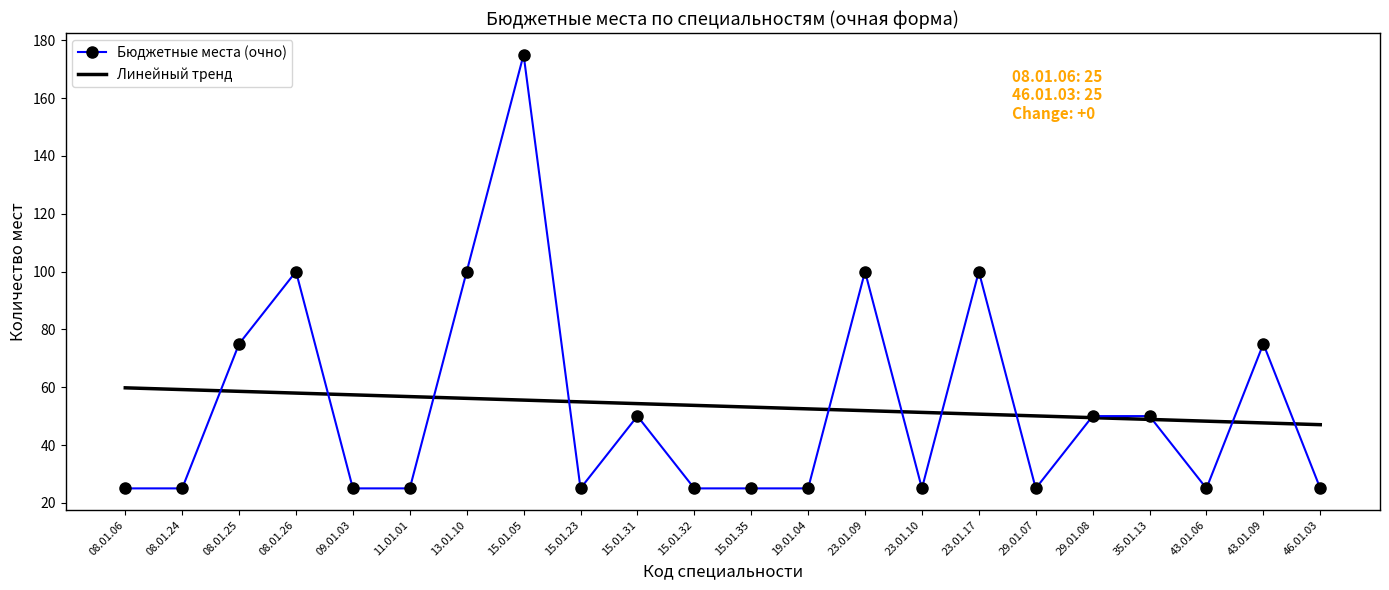

The Бюджетные места (очно) series shows 30.2 at 35.01.13. True or false?

False